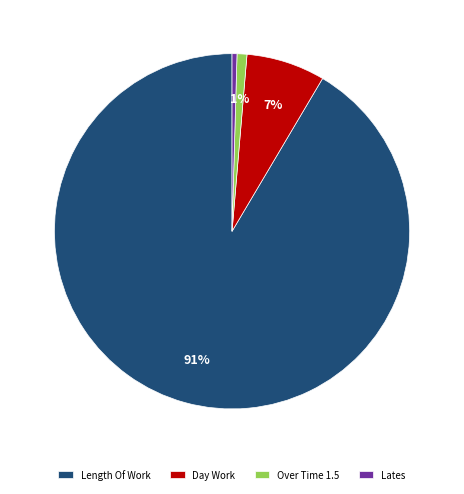

Count the number of slices in the pie.

4